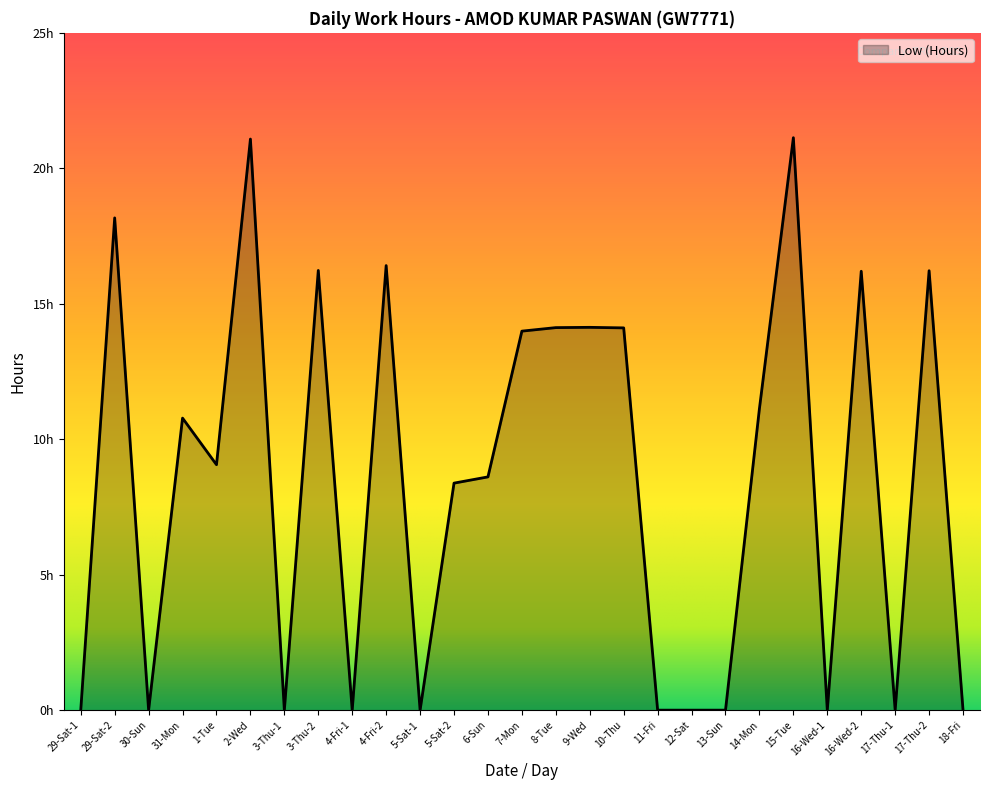

Is this an area chart (filled region under the line)?

Yes